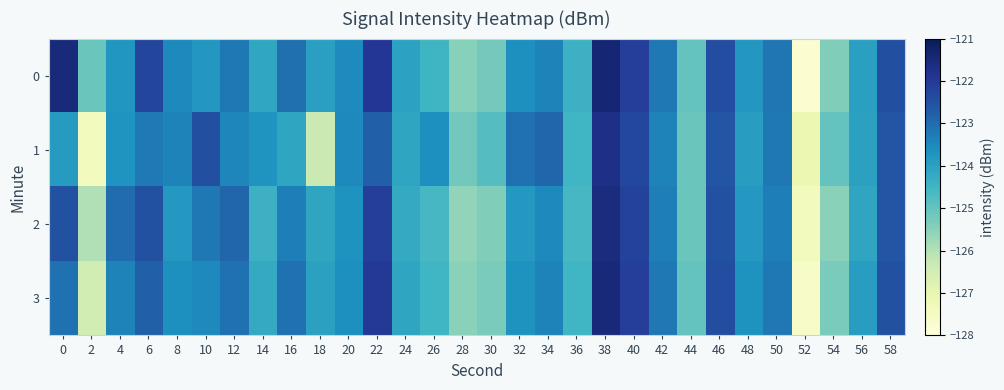

What is the maximum value shown in the chart?

-121.4